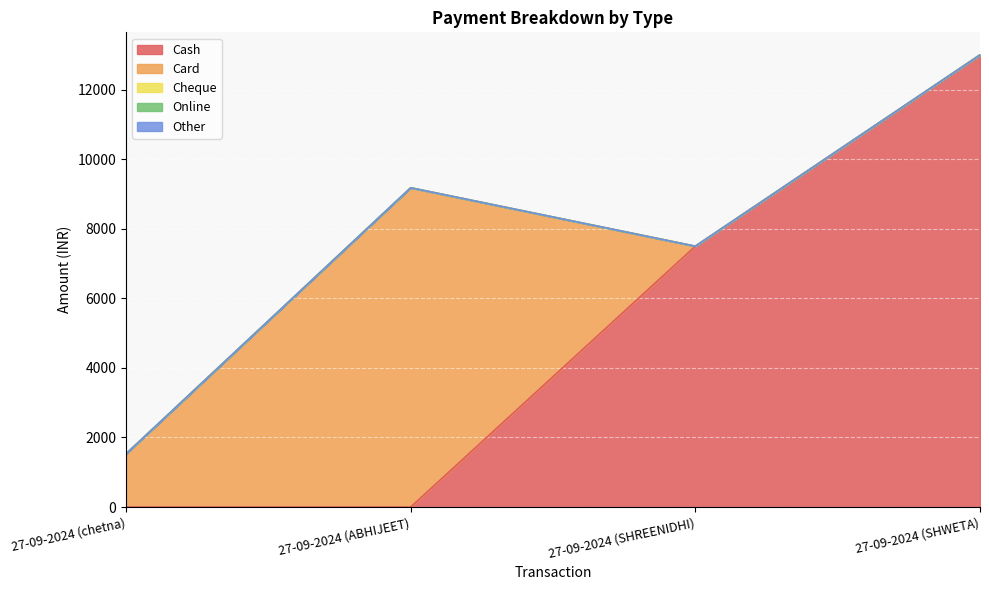

True or false: Card has a value of 1530 at 27-09-2024 (chetna).

True